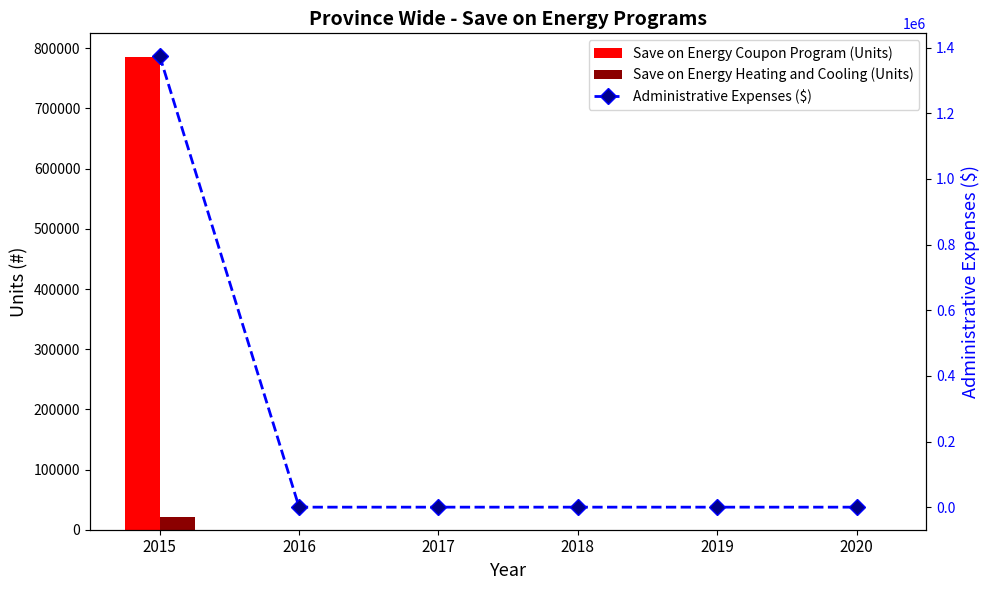

Rank the series at 2019 from highest to lowest value.

Save on Energy Coupon Program (Units), Save on Energy Heating and Cooling (Units), Administrative Expenses ($)